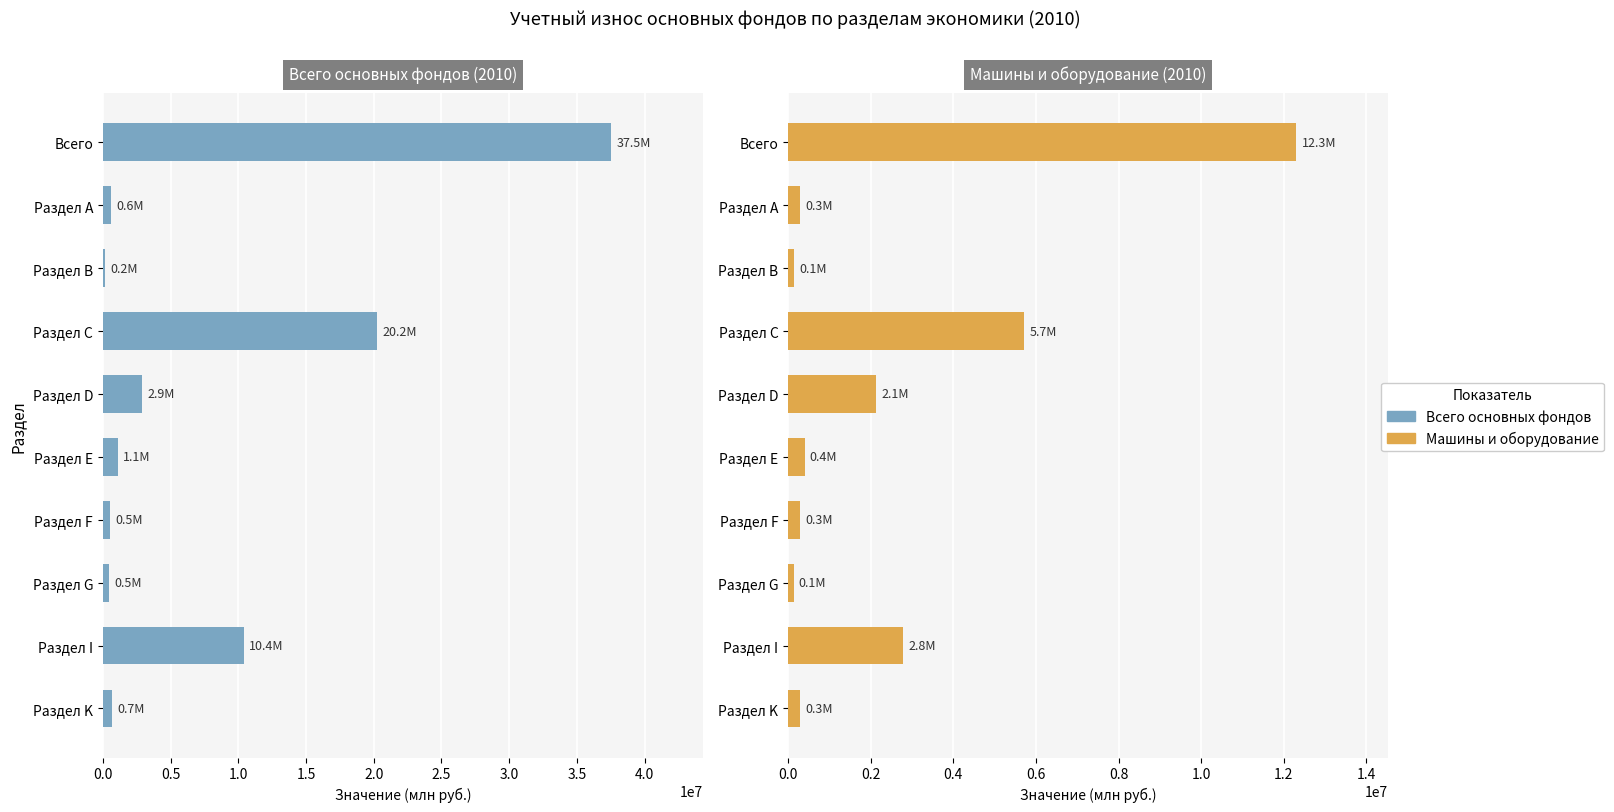

The value of Машины и оборудование (2010) at Раздел I is 1855702. True or false?

False